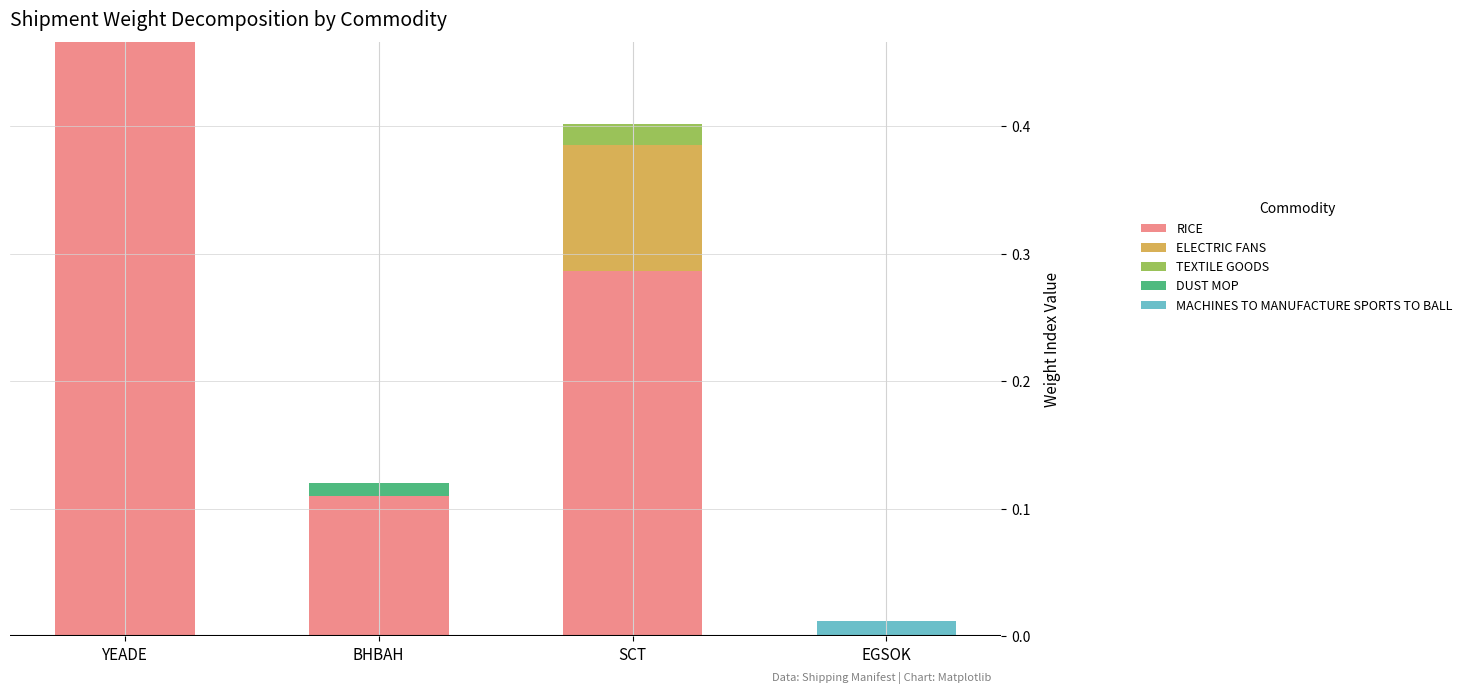

Does the chart contain stacked bars?

Yes